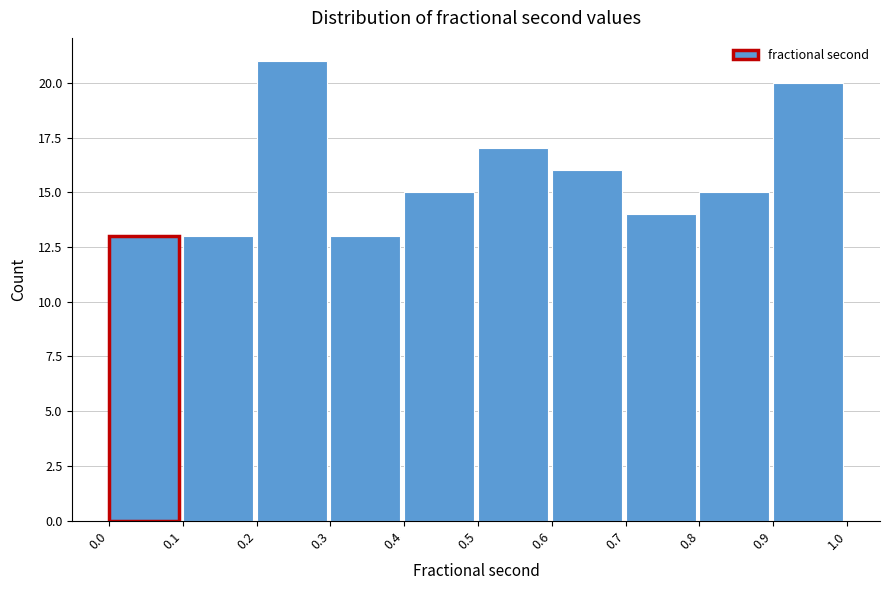

Reading left to right, list every bar in this chart as the range it spans on the x-axis followed by its height. The values are not printed on the chart, so give them approximately, as read against the axis.

0.0 to 0.1: 13
0.1 to 0.2: 13
0.2 to 0.3: 21
0.3 to 0.4: 13
0.4 to 0.5: 15
0.5 to 0.6: 17
0.6 to 0.7: 16
0.7 to 0.8: 14
0.8 to 0.9: 15
0.9 to 1.0: 20